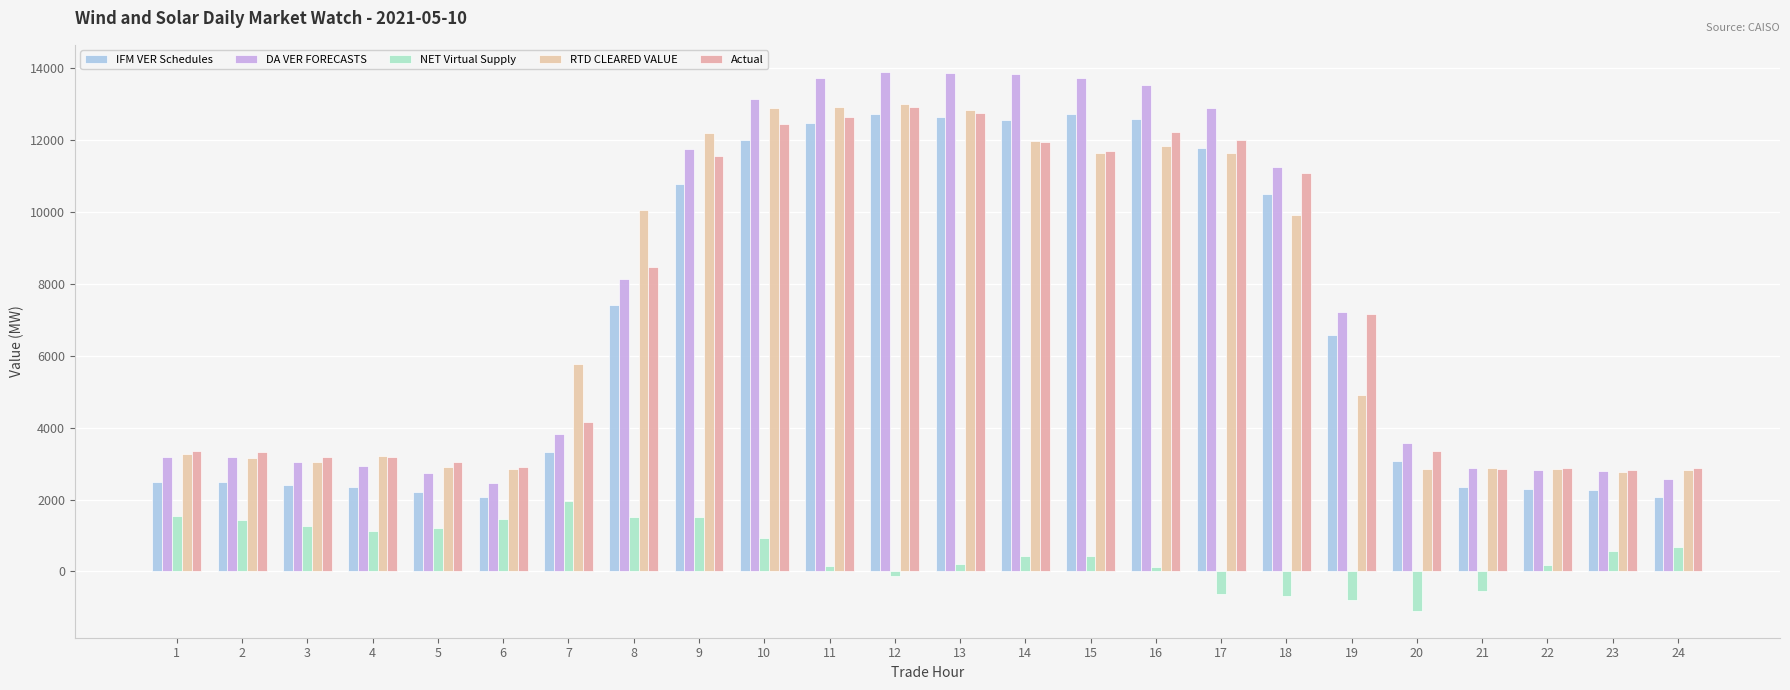

How many bars are there in each group?

5